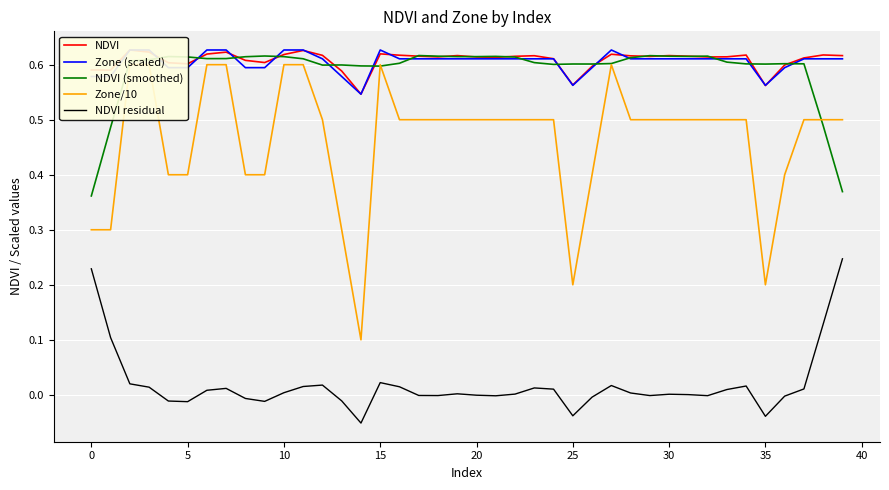

How many series are shown in this chart?

5